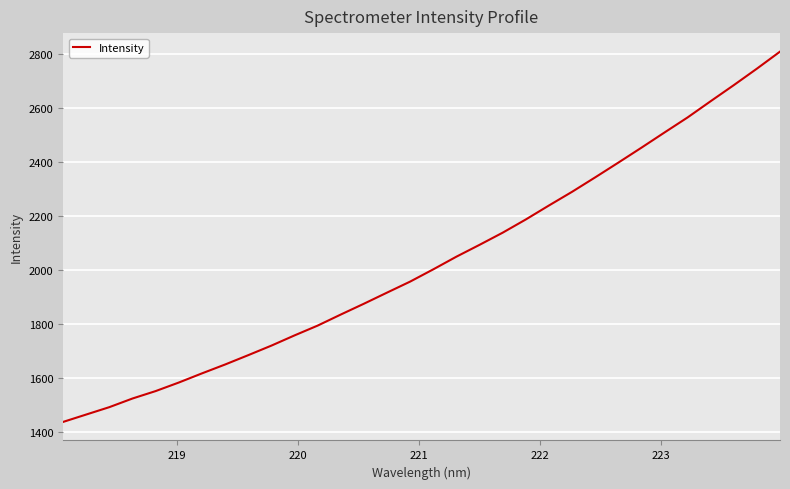

What is the greatest value displayed?

2807.2